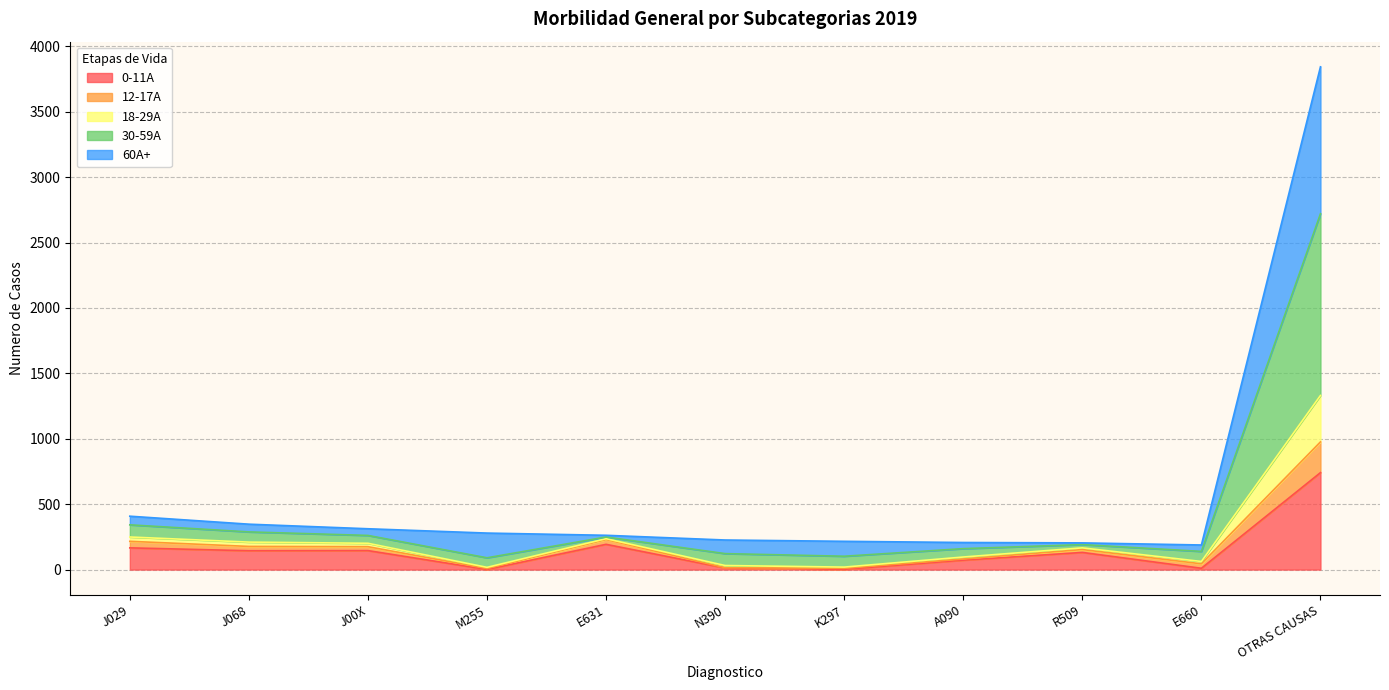

At which category is the sum across all series the highest?

OTRAS CAUSAS